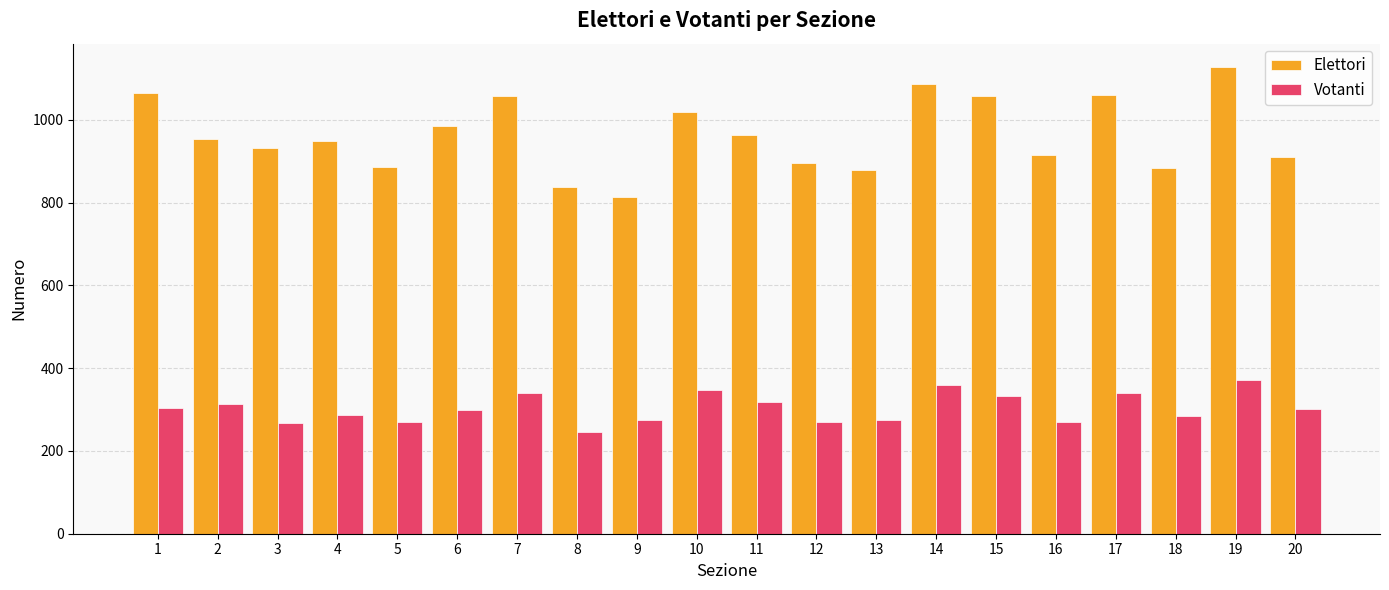

List the series in order of their overall mean, highest first.

Elettori, Votanti